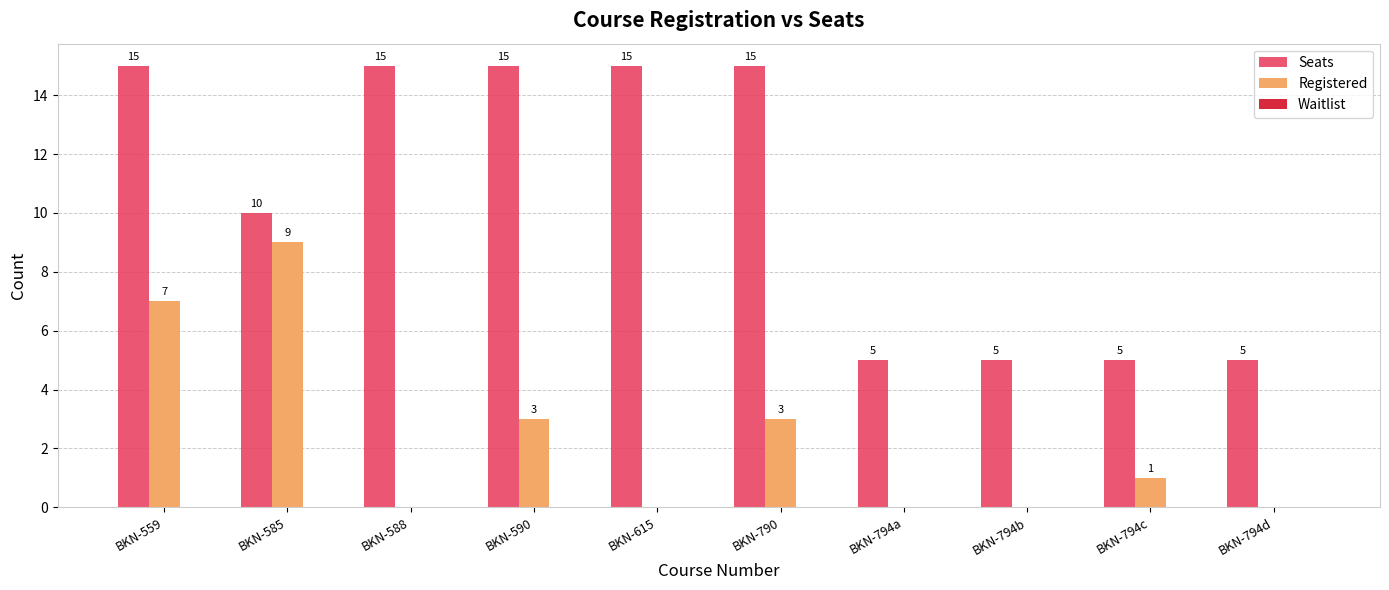

Which series changed the most between BKN-585 and BKN-588?

Registered